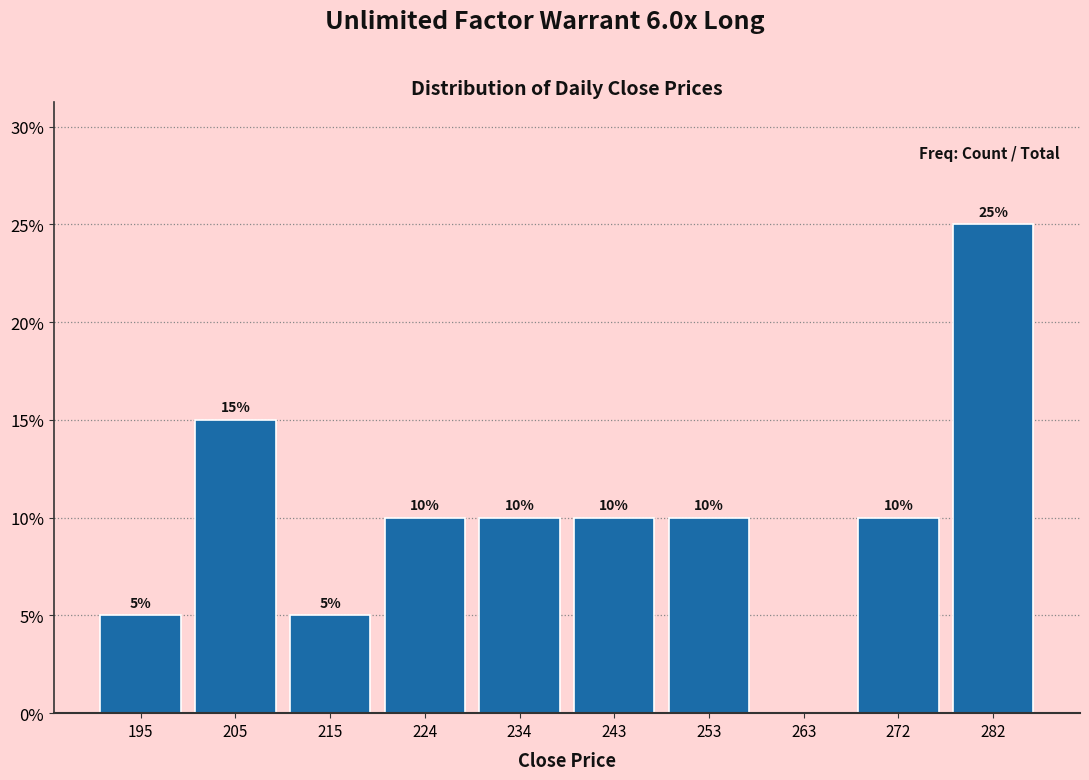

Over which range of the x-axis is the bar tallest?

277.4 to 287.0